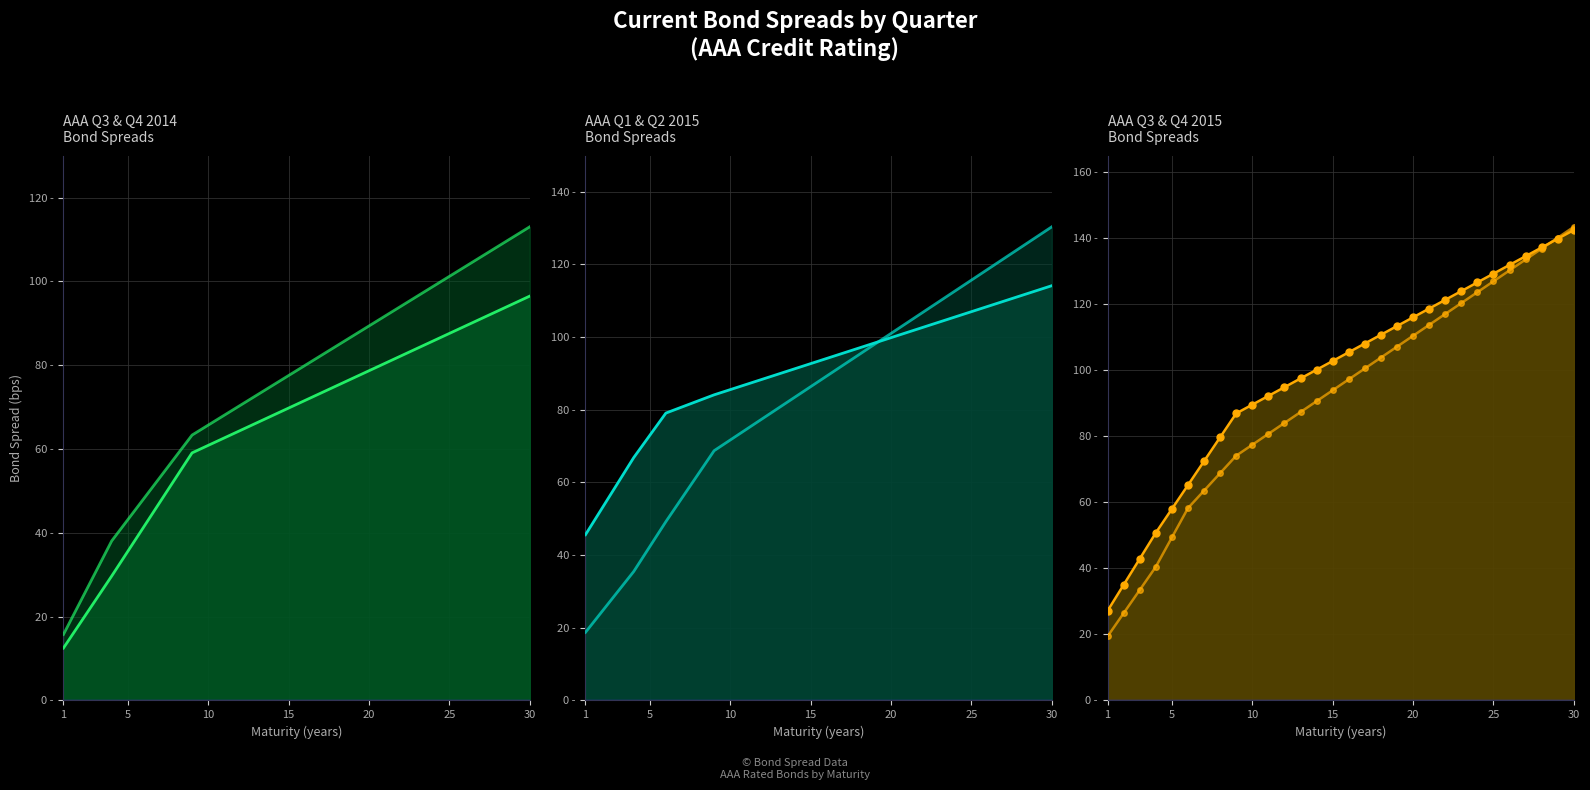

What is the value of the AAA 2015-Q2 line point at the 29th from the left?

127.4